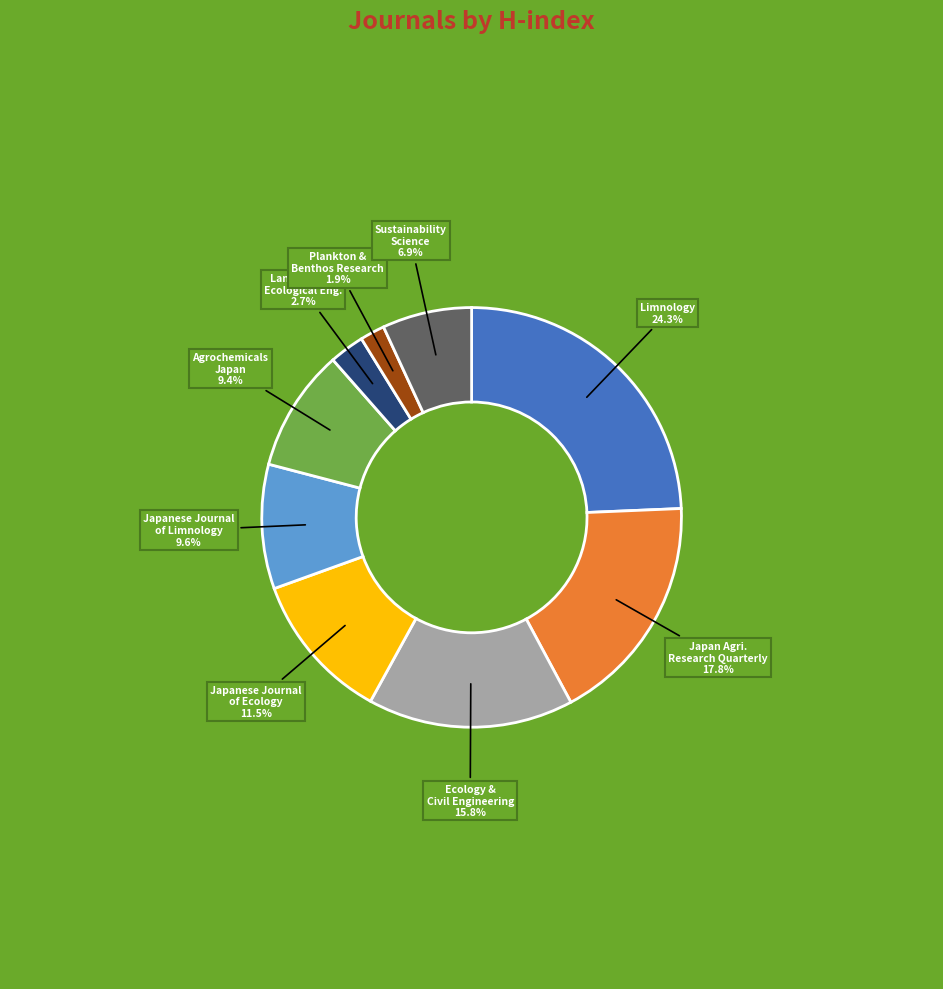

Which category has the biggest portion of the pie?

Limnology